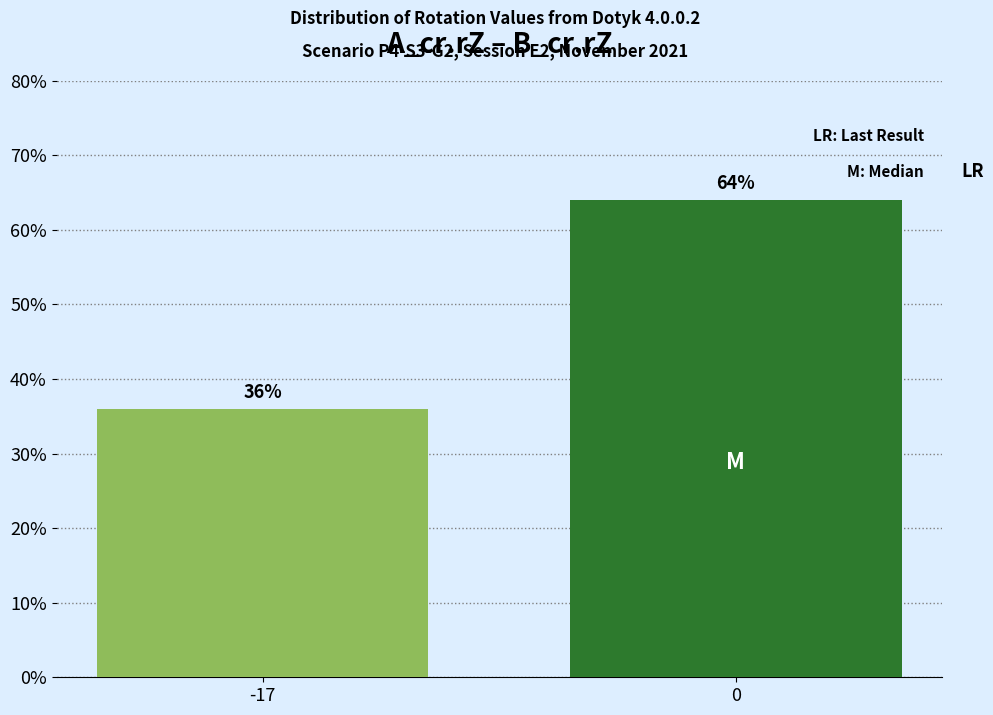

Reading left to right, what are all the values shown in this chart?

36	64